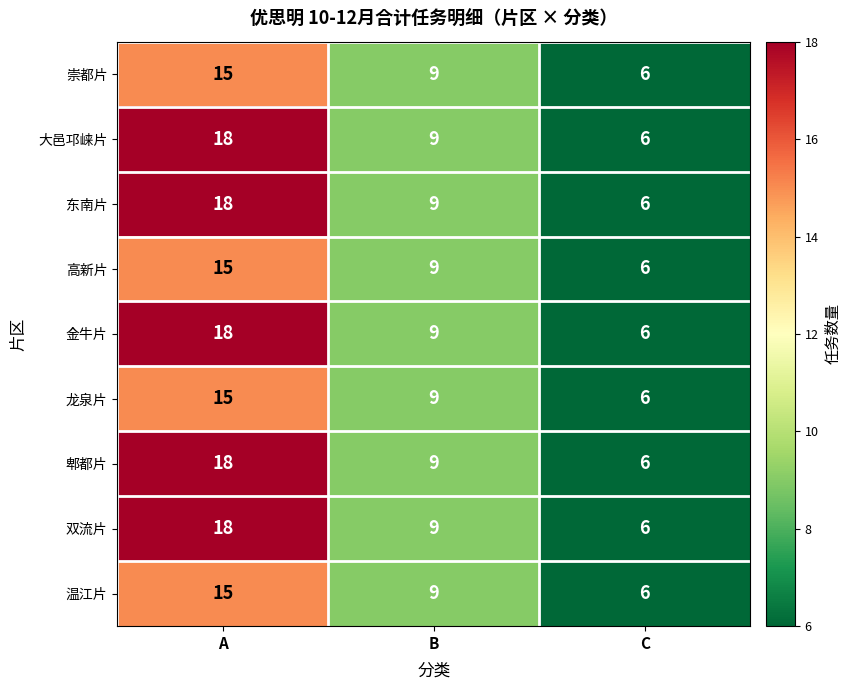

Where is 温江片 nearest to the value 10?

B